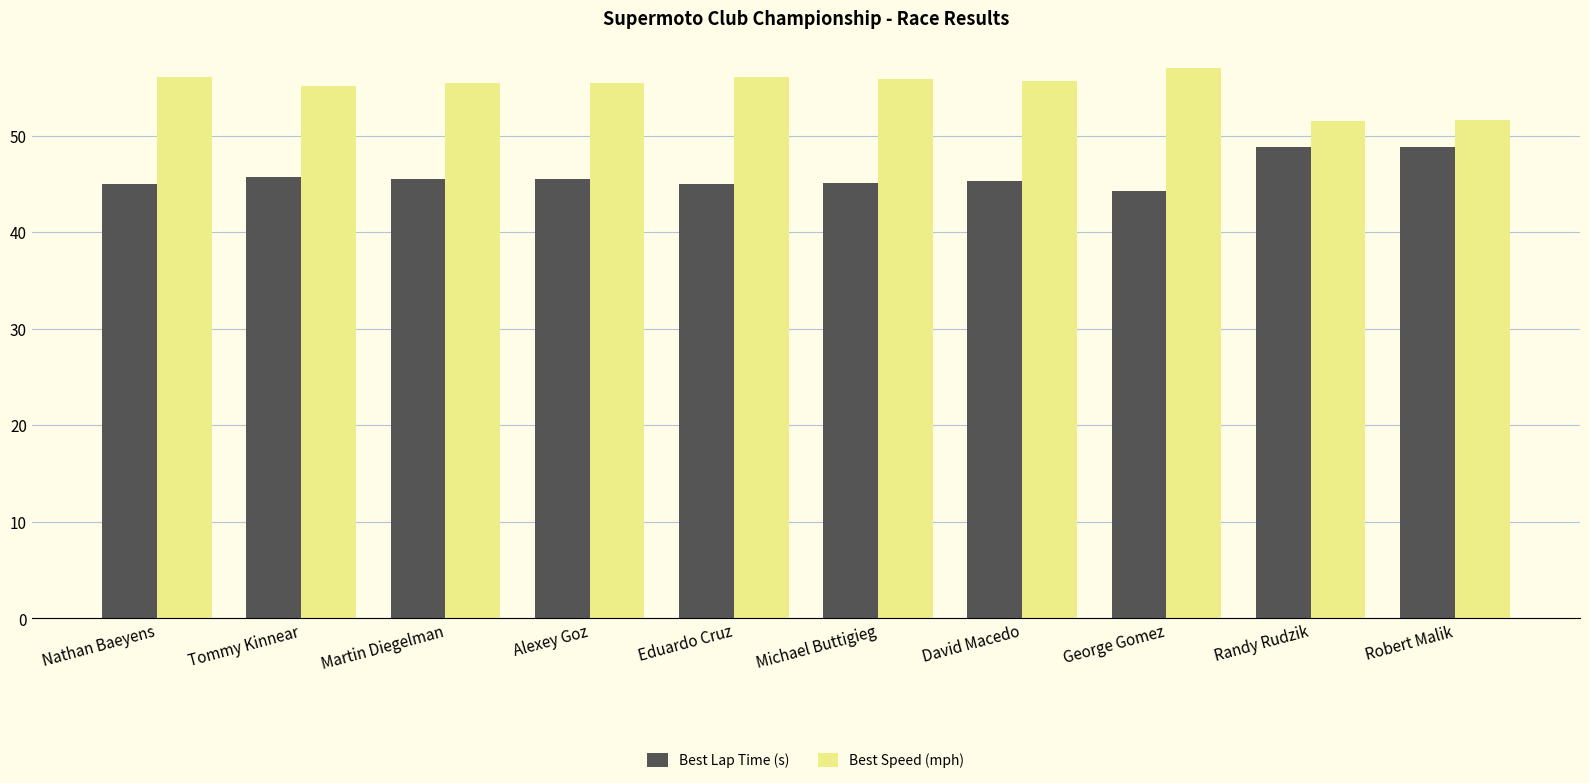

What is the difference between the second highest and minimum values in the Best Speed (mph) series?

4.5